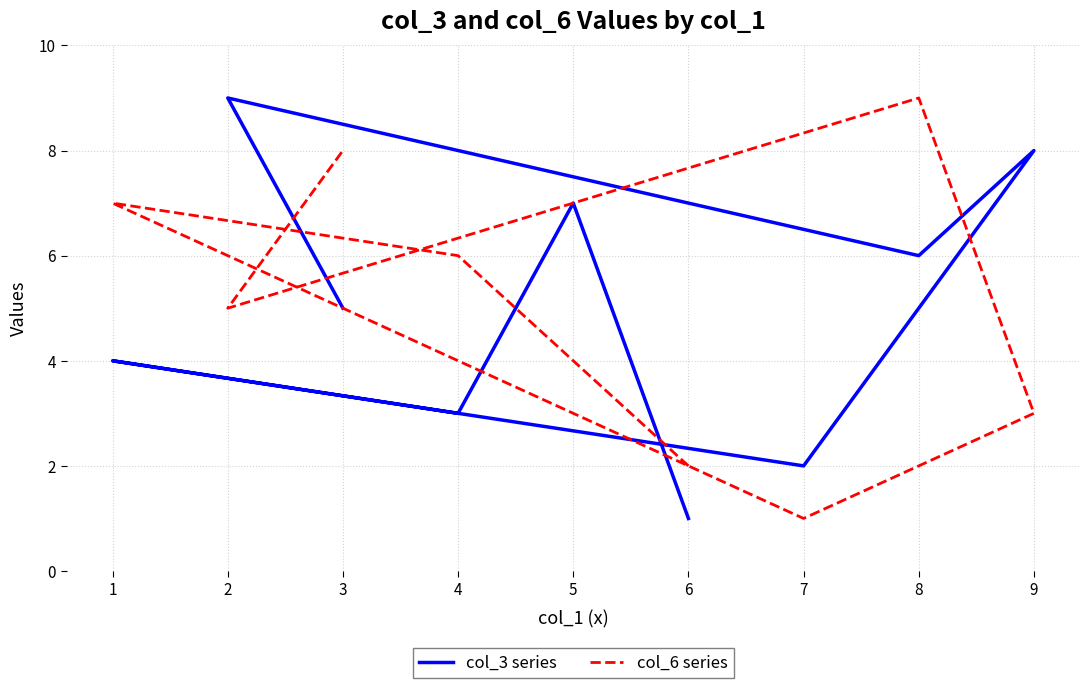

True or false: col_6 series has a value of 4 at 9.

False